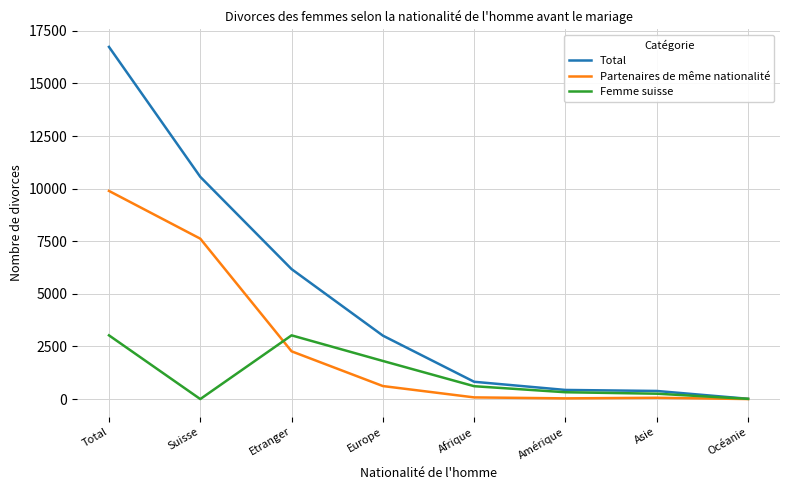

At which label does Partenaires de même nationalité reach its peak?

Total